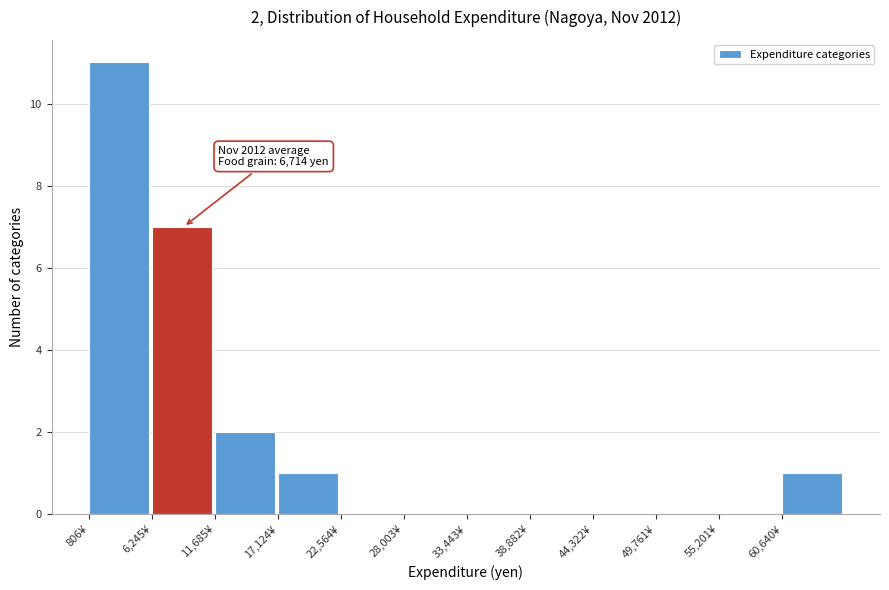

Over which range of the x-axis is the bar tallest?

1000 to 6000